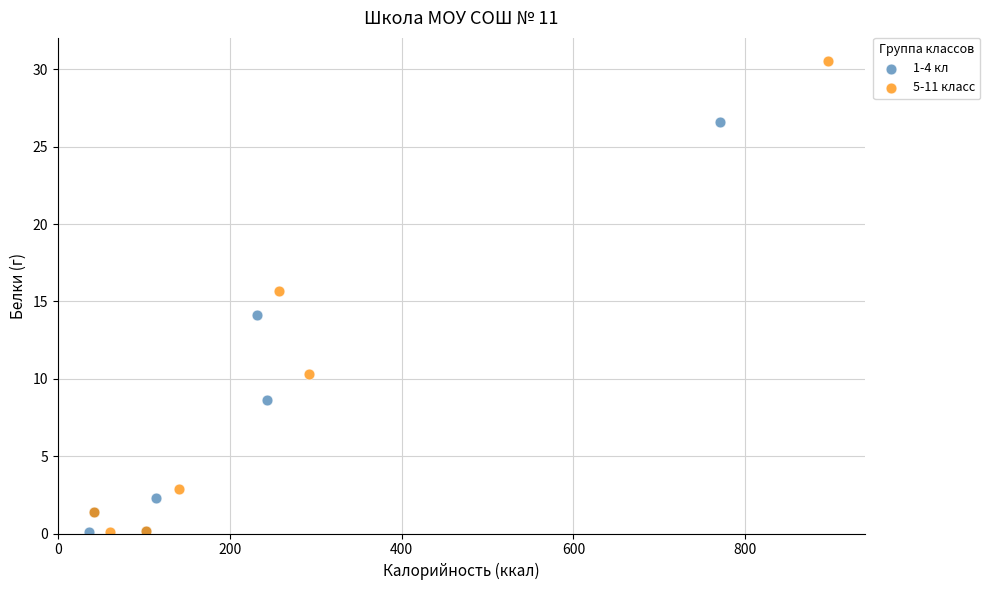

Which series contains the highest Y value?

5-11 класс